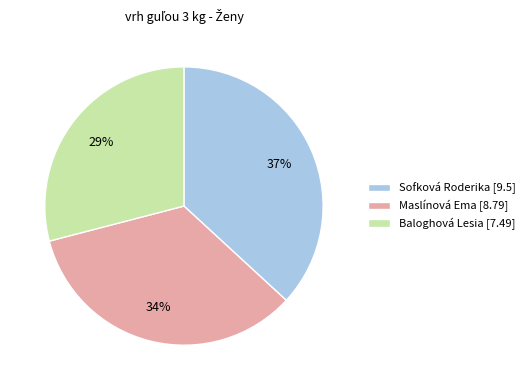

True or false: Maslínová Ema accounts for 34% of the total.

True